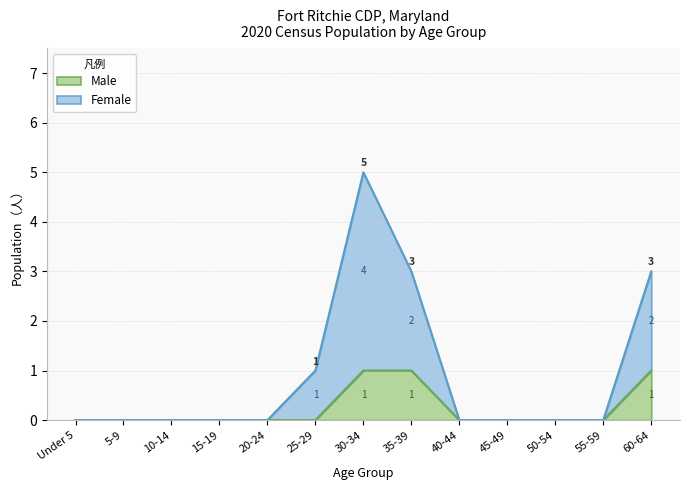

The Male series shows 0 at 40-44. True or false?

True